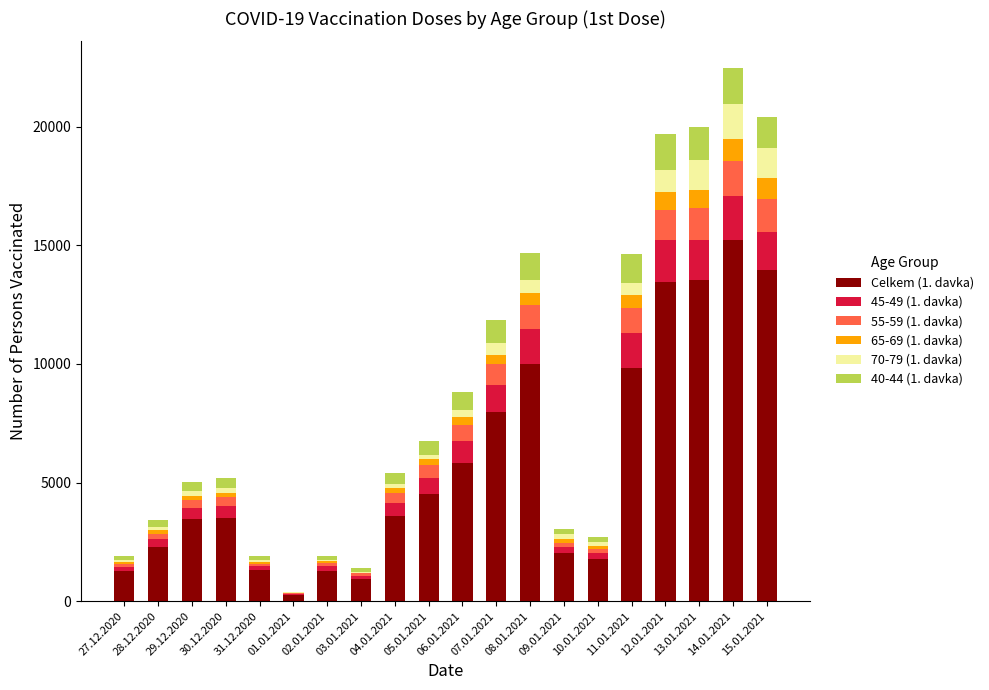

True or false: Celkem (1. davka) has a value of 1284 at 27.12.2020.

True